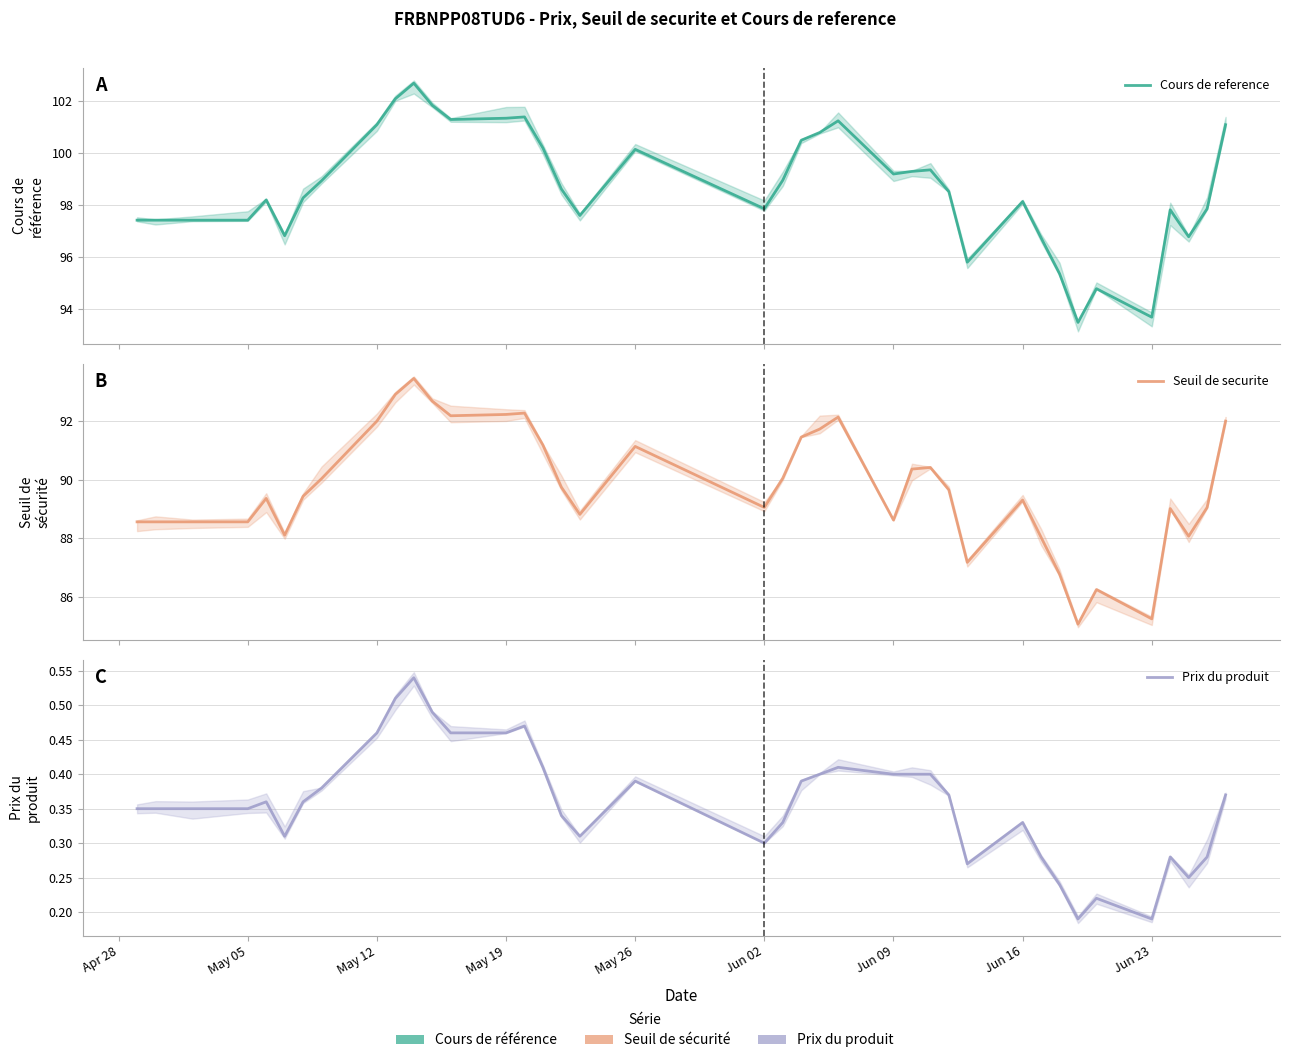

Reading left to right, list all the values displayed in this chart.

Cours de reference: 97.4	97.4	97.4	97.4	98.2	96.8	98.3	98.9	101.1	102.1	102.7	101.8	101.3	101.3	101.4	100.2	98.6	97.6	100.2	97.9	99.0	100.5	100.8	101.2	99.2	99.3	99.4	98.5	95.8	98.1	96.7	95.4	93.5	94.8	93.7	97.8	96.8	97.9	101.1
Seuil de securite: 88.6	88.6	88.6	88.6	89.4	88.1	89.4	90.0	92.0	92.9	93.5	92.7	92.2	92.2	92.3	91.2	89.7	88.8	91.1	89.1	90.1	91.5	91.7	92.1	88.6	90.4	90.4	89.7	87.2	89.3	88.0	86.8	85.1	86.2	85.2	89.0	88.1	89.1	92.0
Prix du produit: 0.3	0.3	0.3	0.3	0.4	0.3	0.4	0.4	0.5	0.5	0.5	0.5	0.5	0.5	0.5	0.4	0.3	0.3	0.4	0.3	0.3	0.4	0.4	0.4	0.4	0.4	0.4	0.4	0.3	0.3	0.3	0.2	0.2	0.2	0.2	0.3	0.2	0.3	0.4